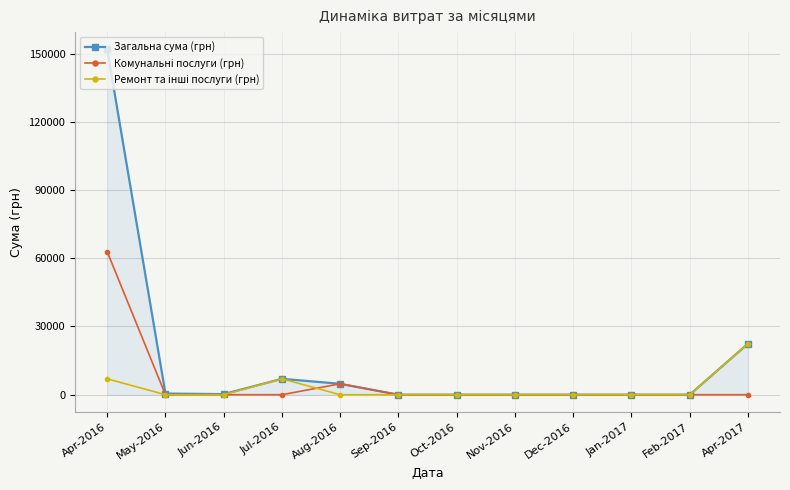

What is the label of the 8th point from the left?

Nov-2016